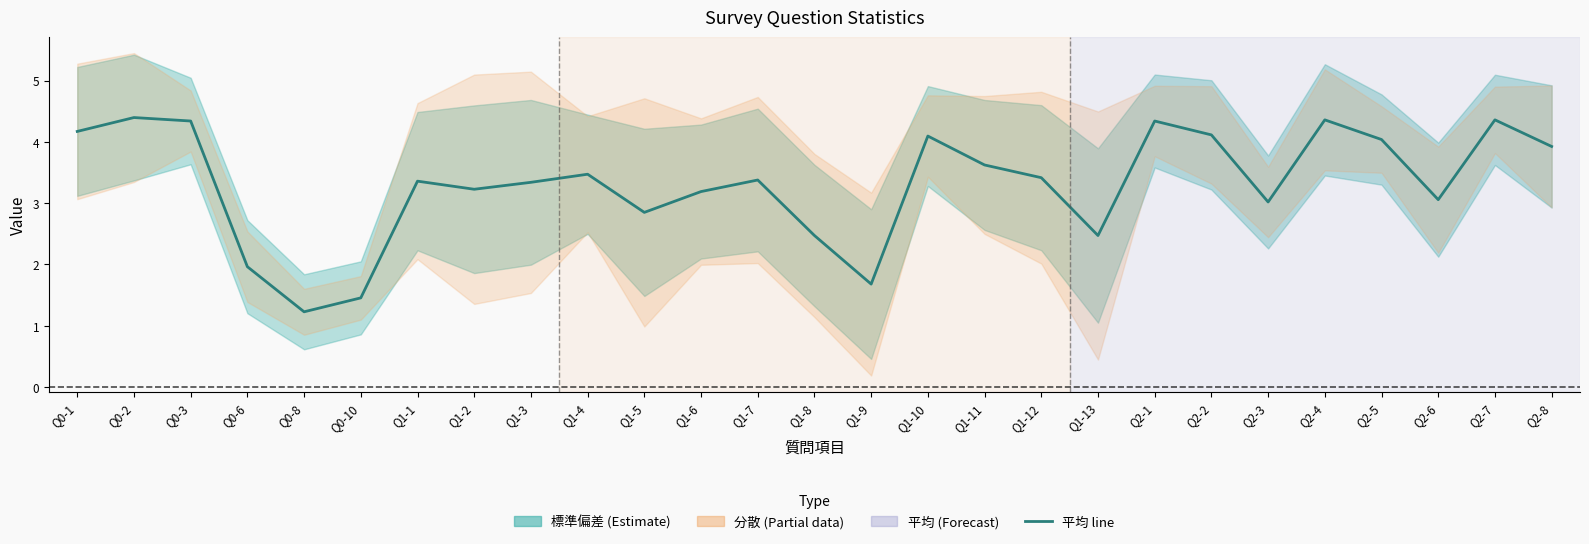

Is it true that the value at Q2-3 is 3.0?

True